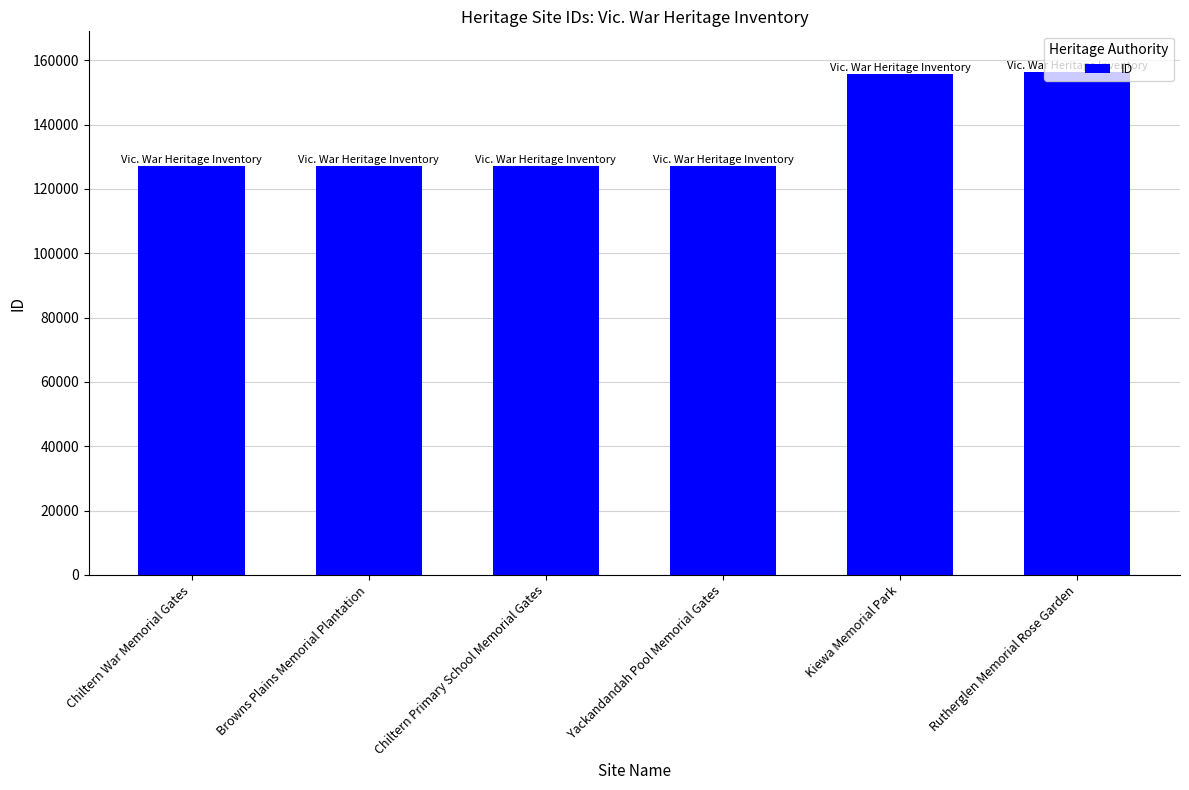

What is the sum of all values?

820769